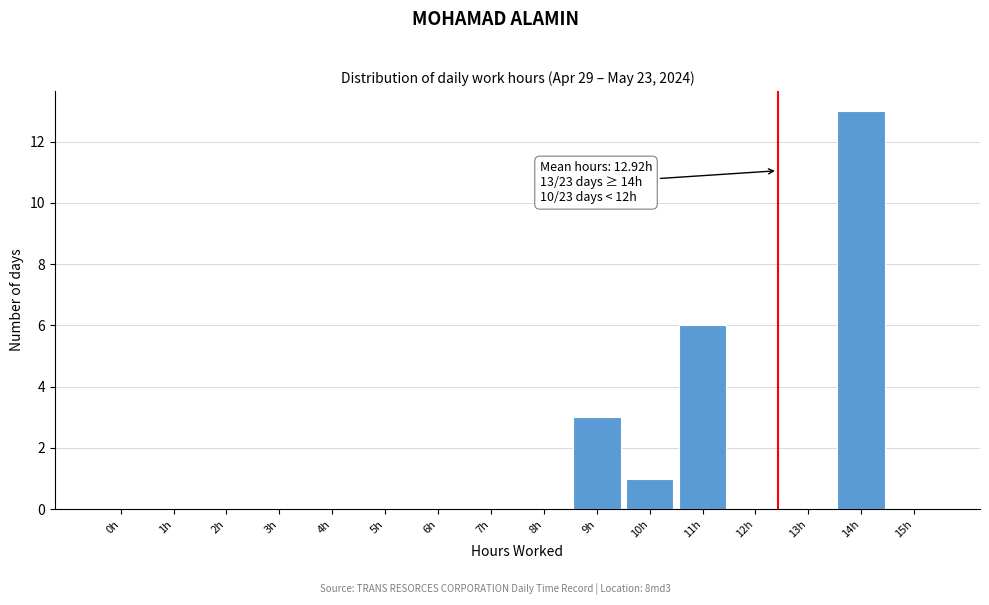

Reading left to right, what are all the values shown in this chart?

0h=0	1h=0	2h=0	3h=0	4h=0	5h=0	6h=0	7h=0	8h=0	9h=3	10h=1	11h=6	12h=0	13h=0	14h=13	15h=0